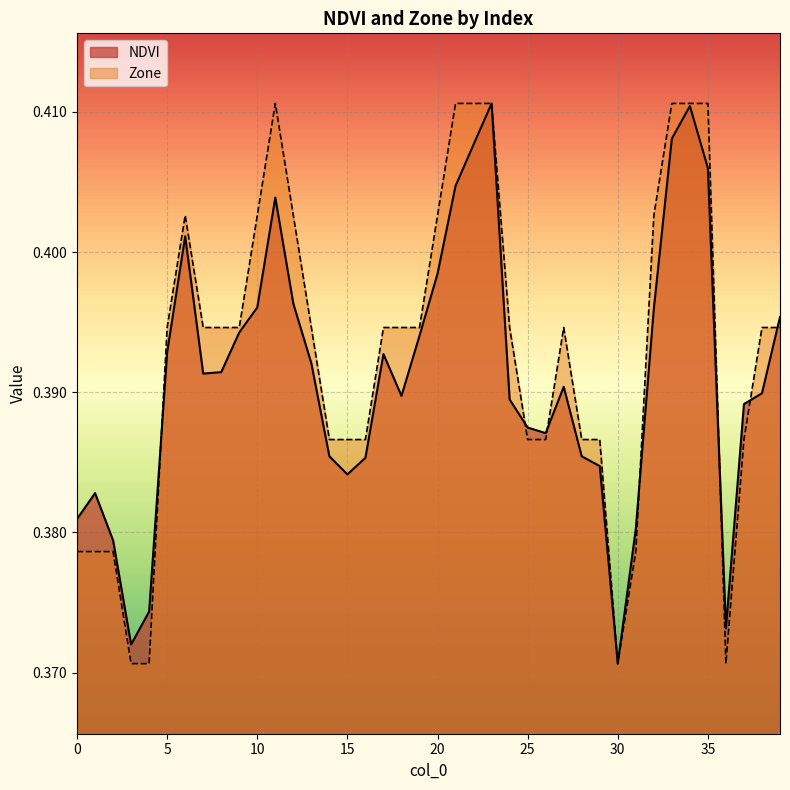

What is the total value across all series at 5?

0.8